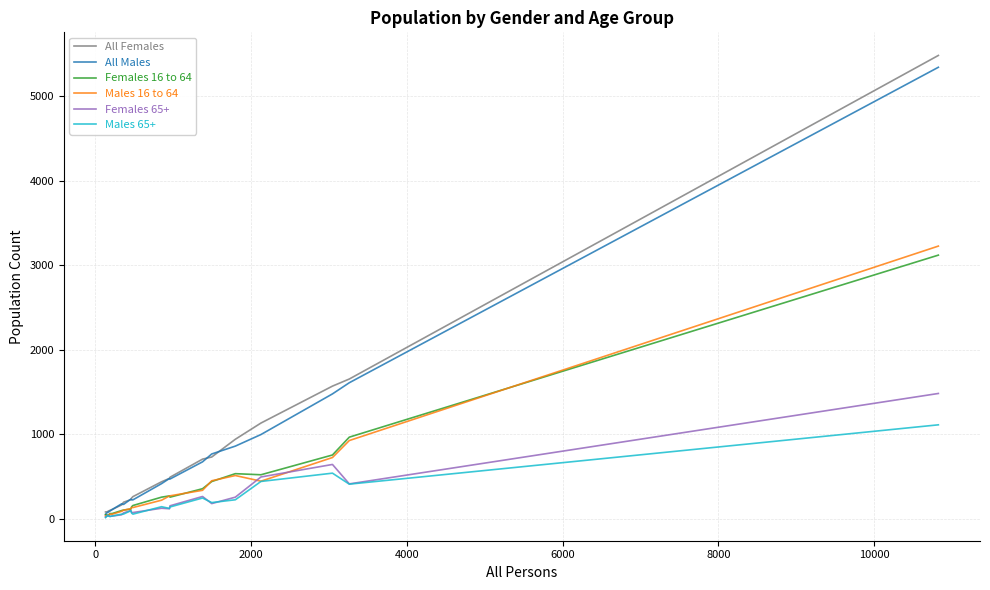

Which series has the widest spread of values?

All Females